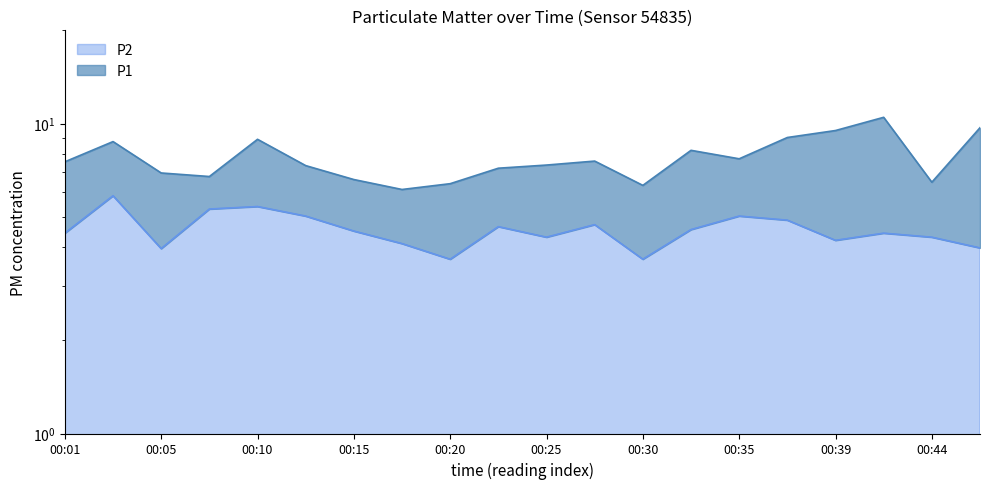

Where is the first local maximum for P1?

00:03